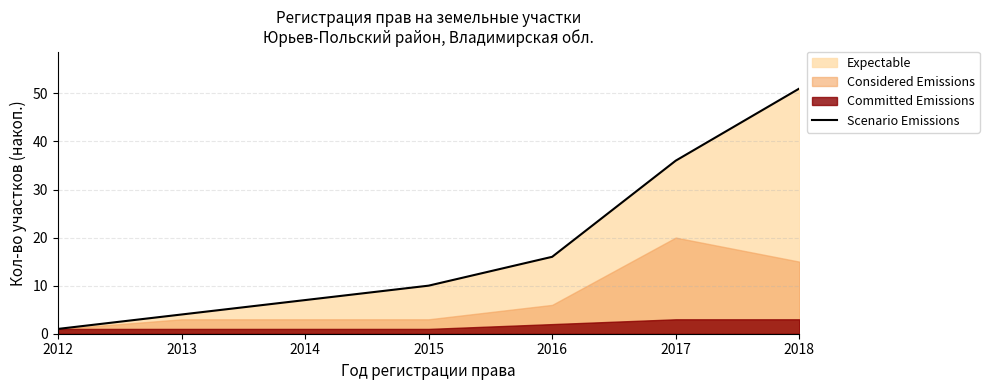

Rank the categories by value from lowest to highest.

2012, 2013, 2014, 2015, 2016, 2017, 2018